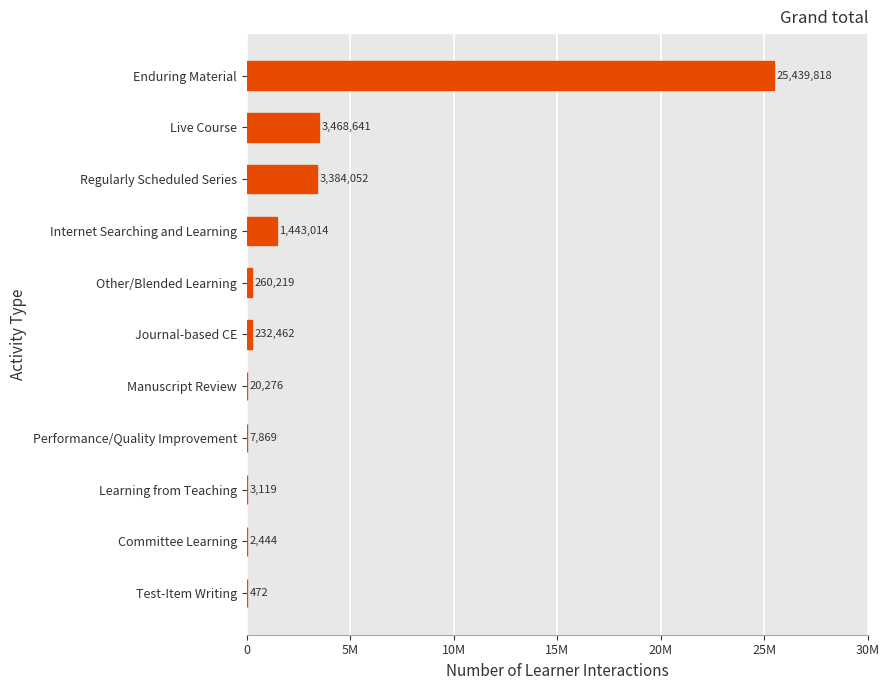

At which label is the value closest to 12720145?

Live Course